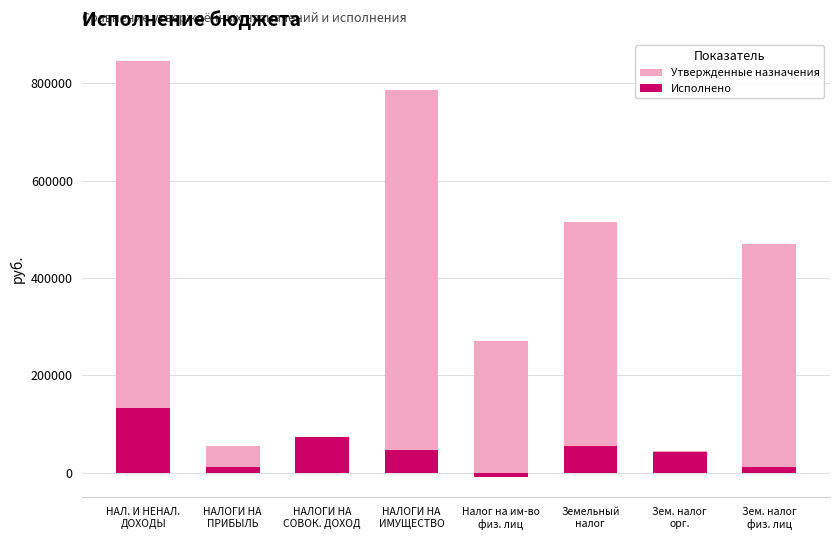

At how many categories does at least one series exceed 305904?

4